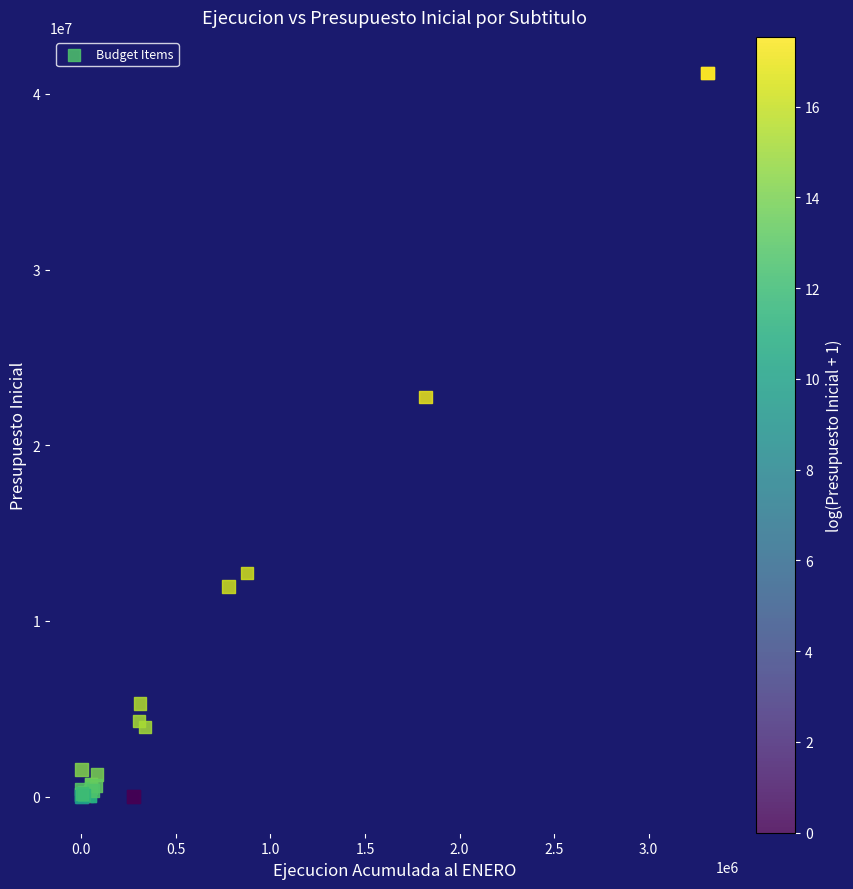

What Y value in the scatter plot is closest to 20594100?

22734651